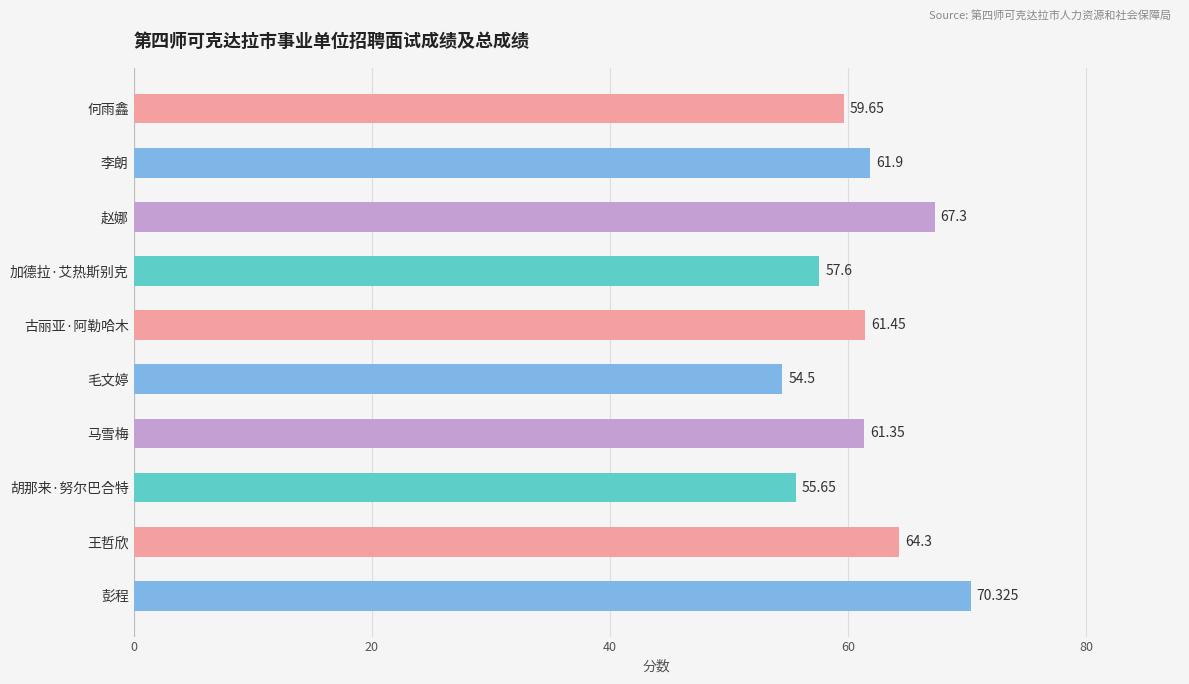

List the labels in order of value, smallest first.

毛文婷, 胡那来·努尔巴合特, 加德拉·艾热斯别克, 何雨鑫, 马雪梅, 古丽亚·阿勒哈木, 李朗, 王哲欣, 赵娜, 彭程